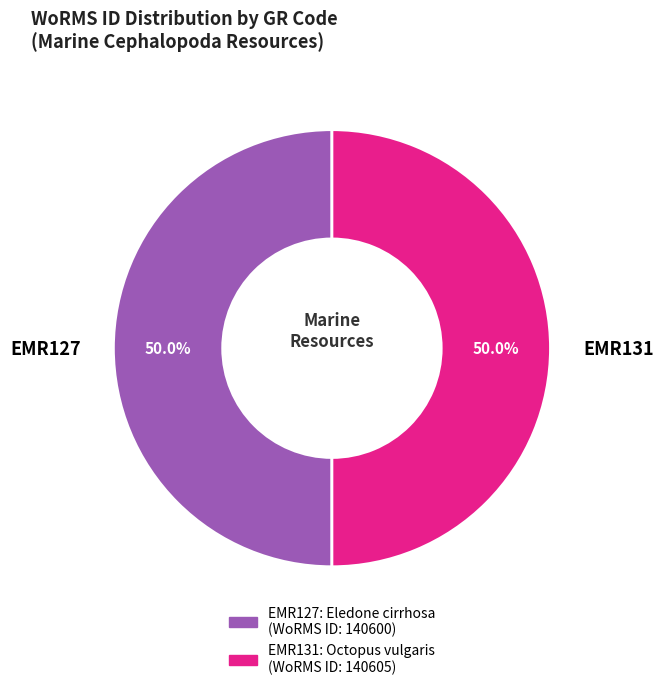

Approximately how many times larger is the value at EMR131 compared to EMR127?

1.0